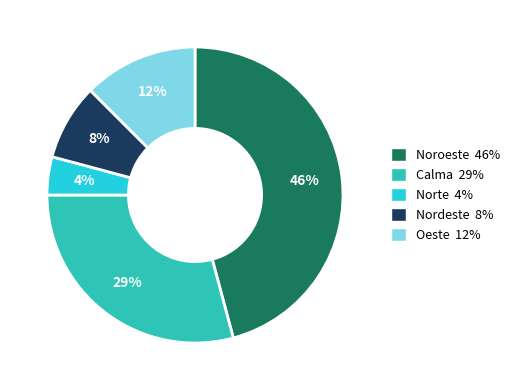

Which has a higher value, Calma or Norte?

Calma